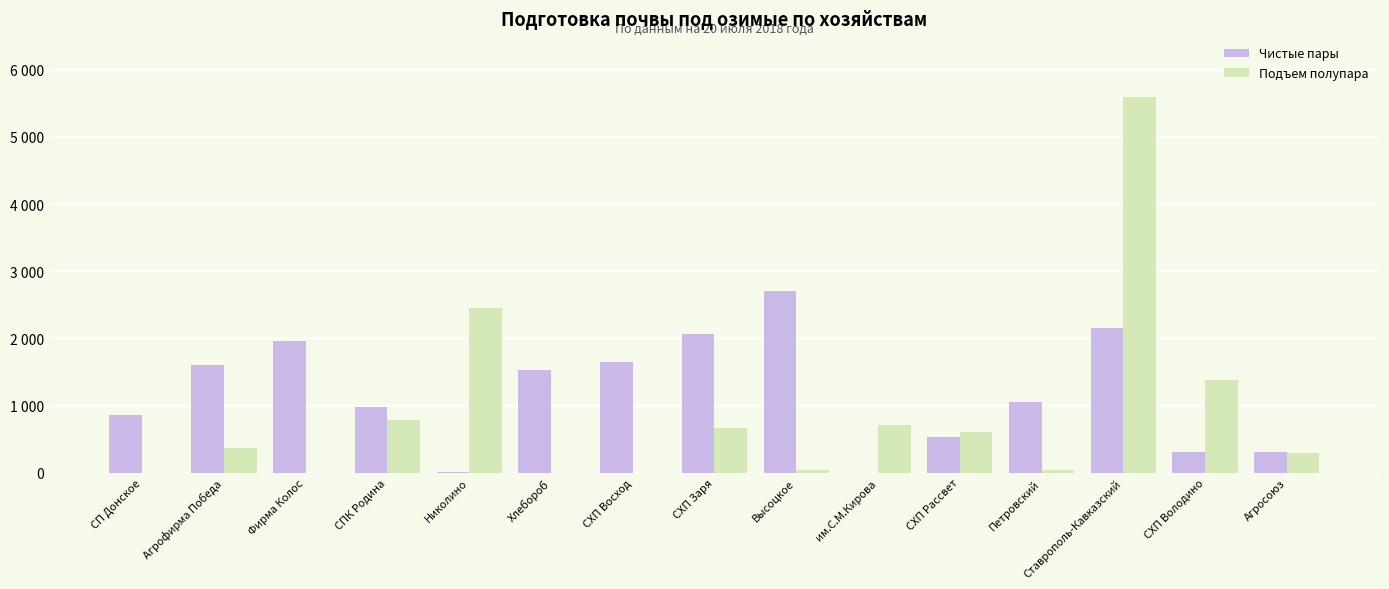

Reading left to right, list all the values displayed in this chart.

Чистые пары: 861	1600	1964	985	10	1532	1654	2060	2709	0	537	1057	2151	315	314
Подъем полупара: 0	374	0	780	2458	0	0	660	47	703	600	36	5590	1380	300